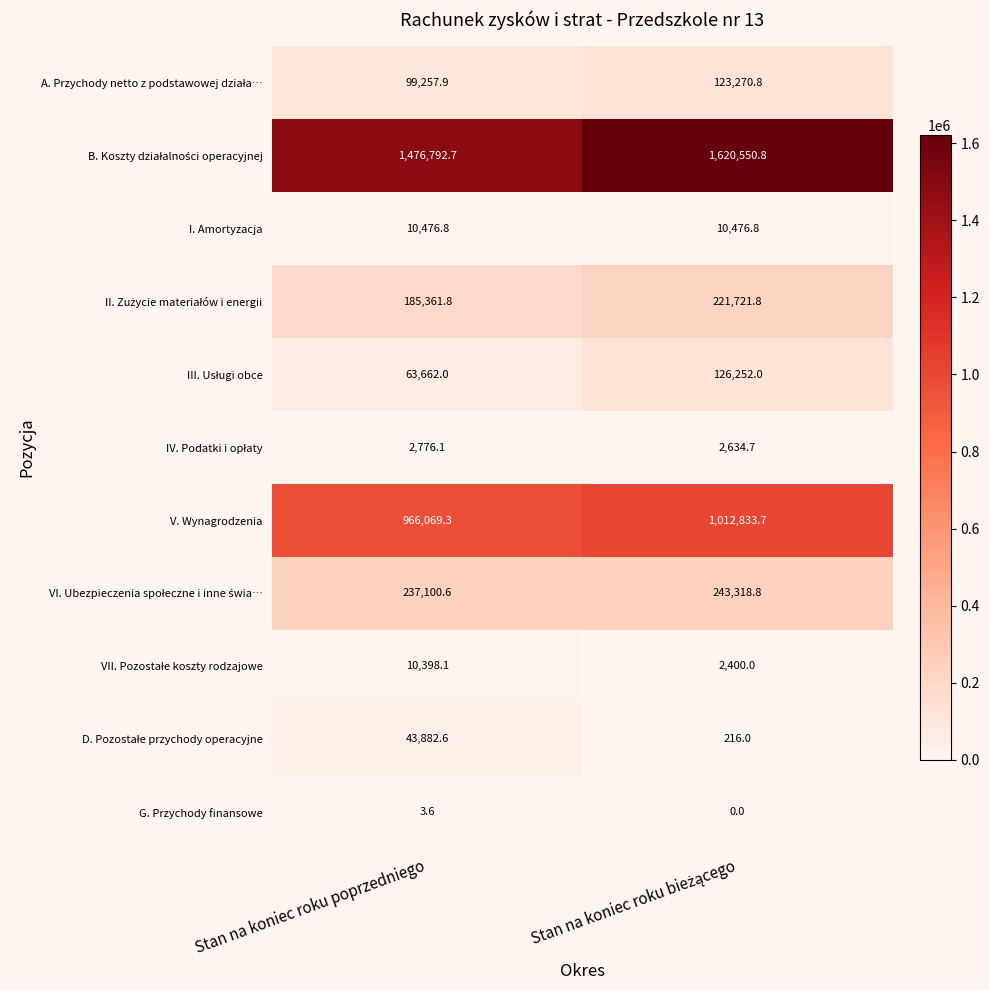

What is the difference between the maximum and minimum values in the V. Wynagrodzenia series?

46764.4